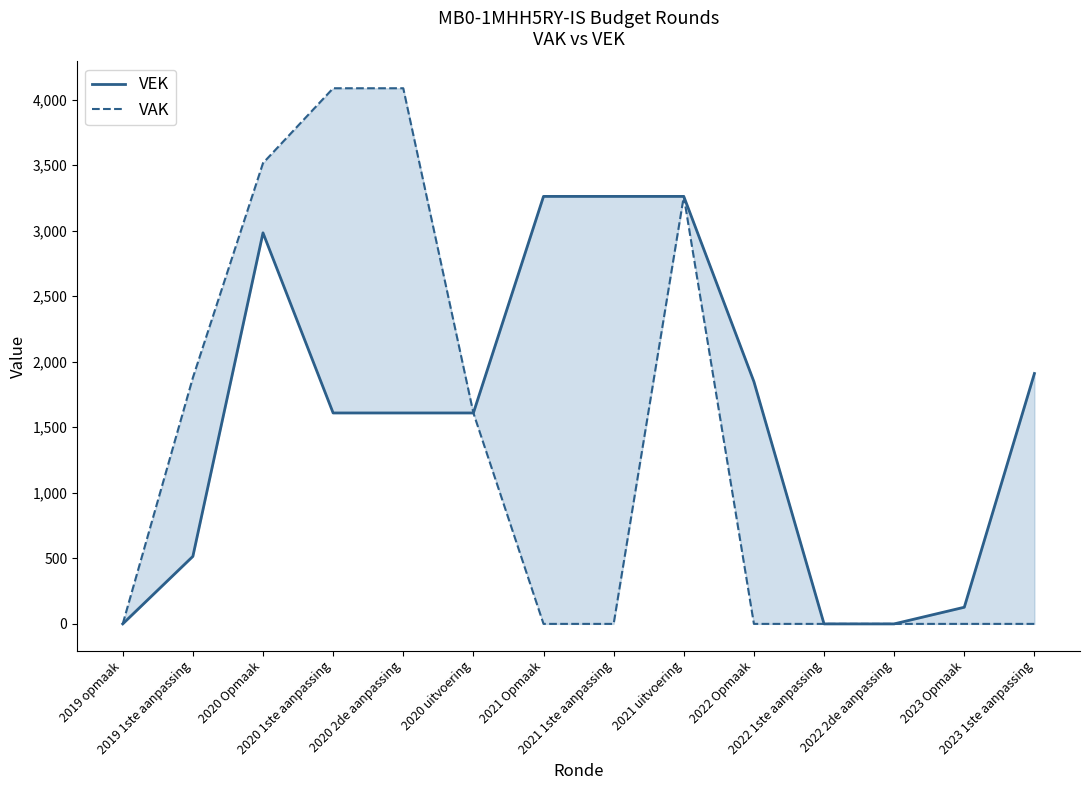

Rank the series by their maximum value, from lowest to highest.

VEK, VAK